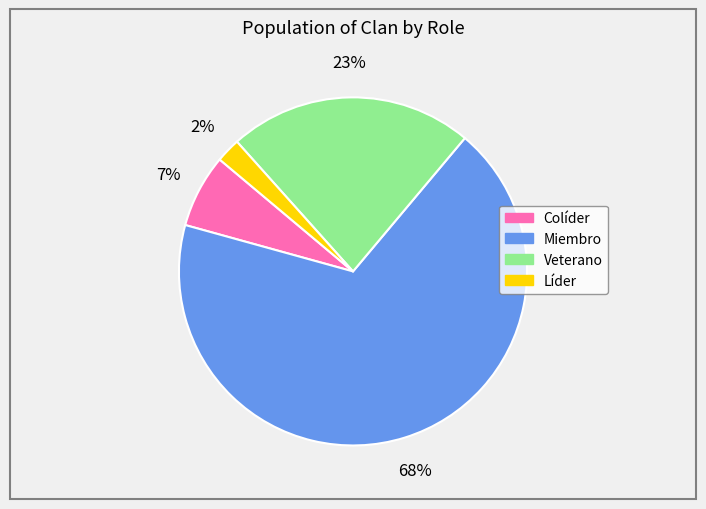

Which category has the biggest portion of the pie?

Miembro